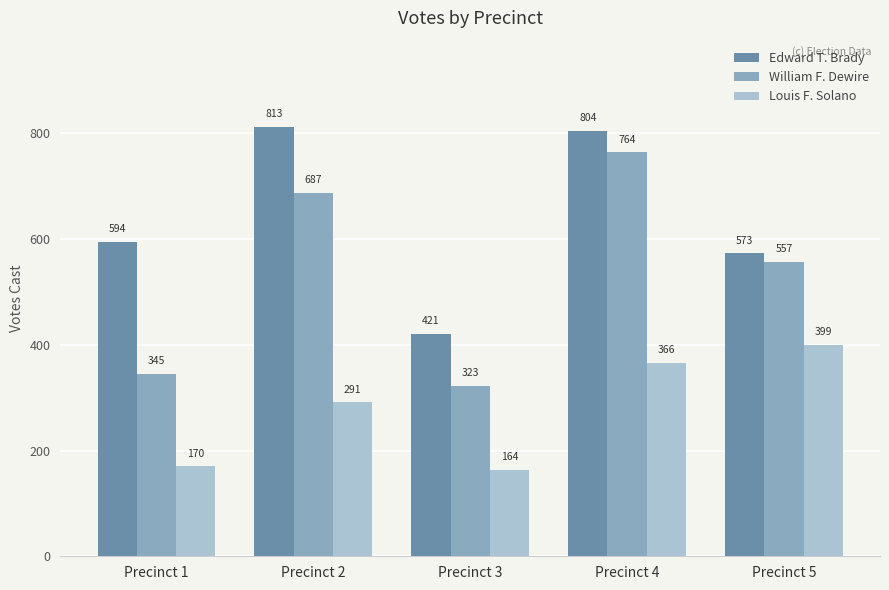

Which series has the widest spread of values?

William F. Dewire